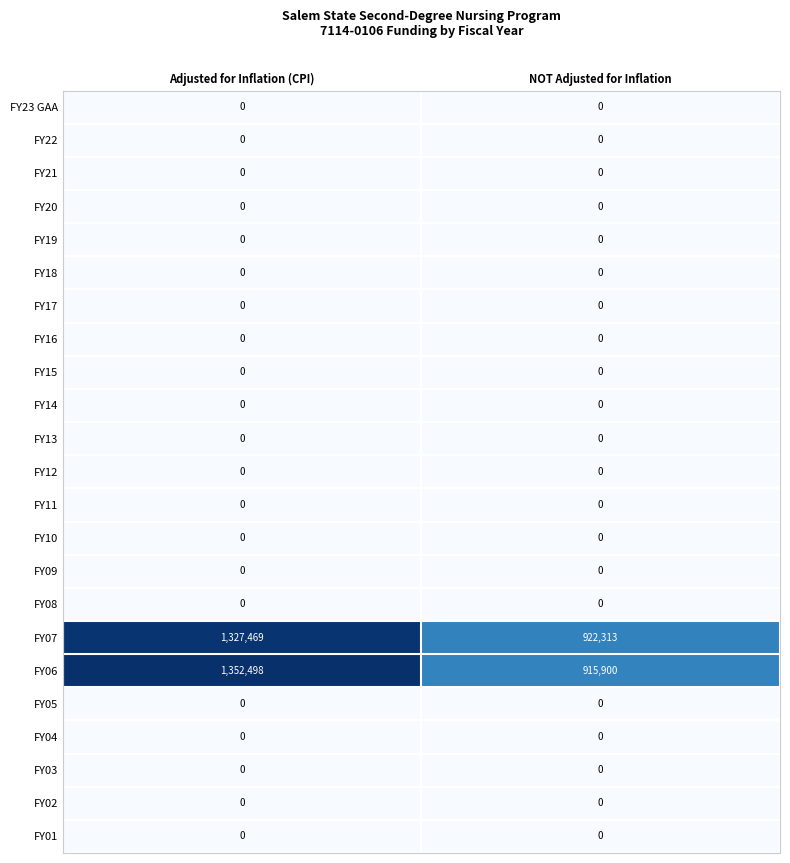

What is the greatest value displayed?

1352498